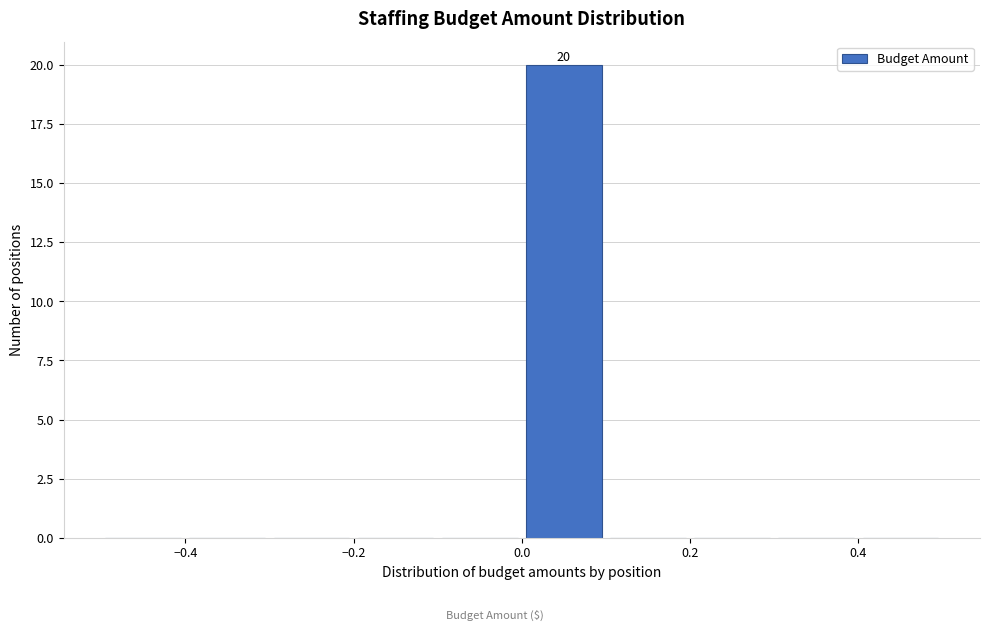

Which range on the x-axis has the tallest bar?

0.0 to 0.1